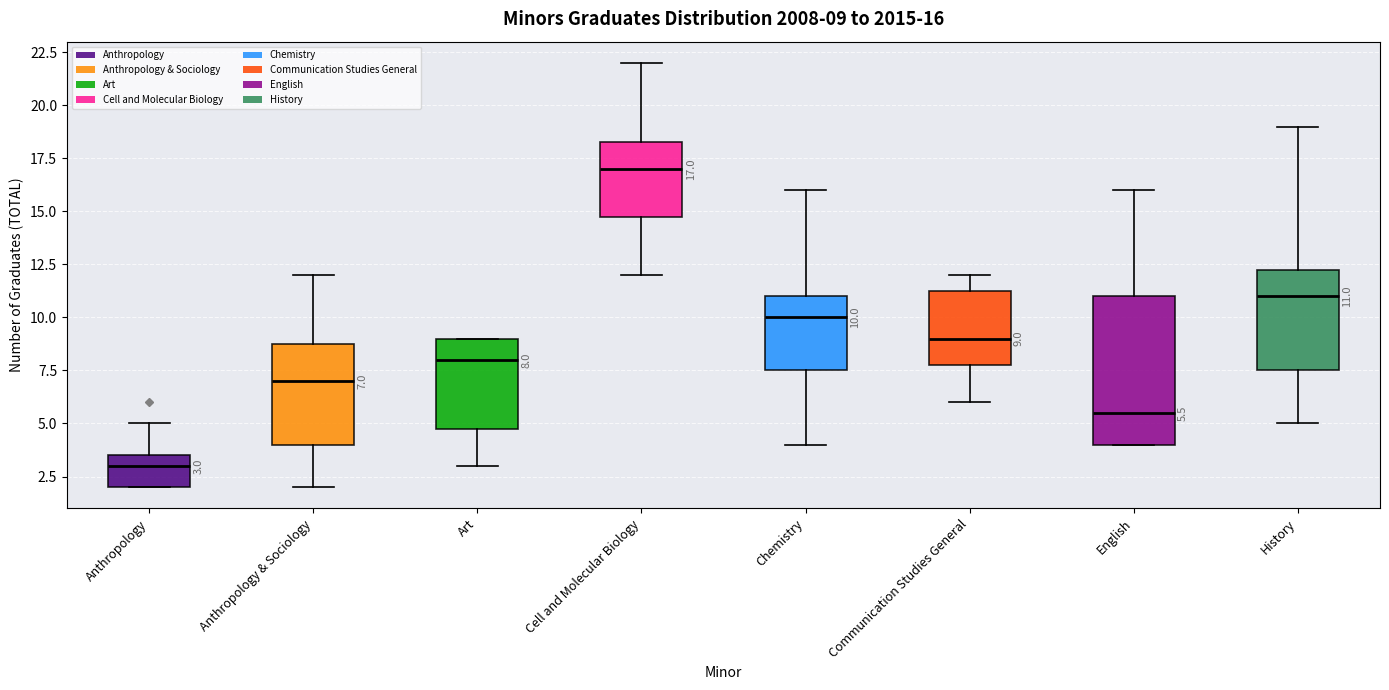

Which box is the tallest, from its lower edge to its upper edge?

English